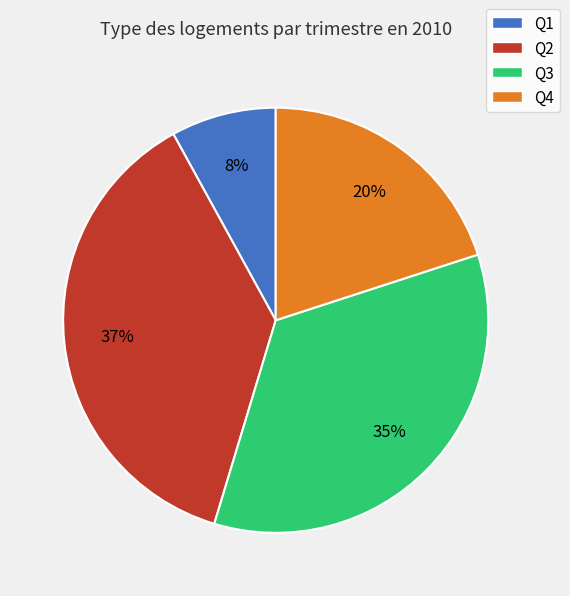

To the nearest percent, what is the combined percentage of Q2 and Q3?

72%